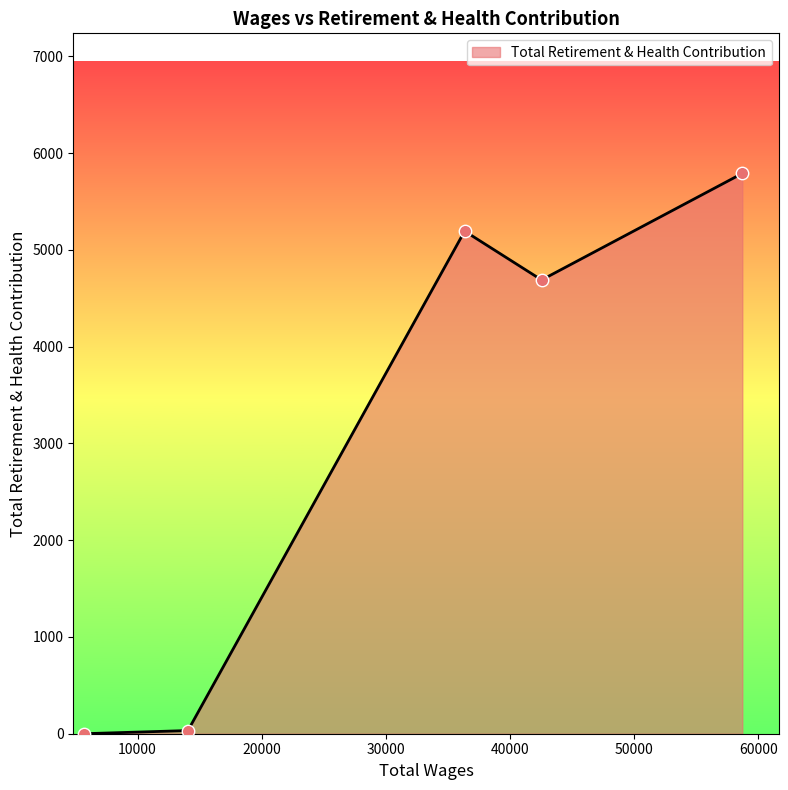

What is the difference between the maximum and minimum values?

5789.5